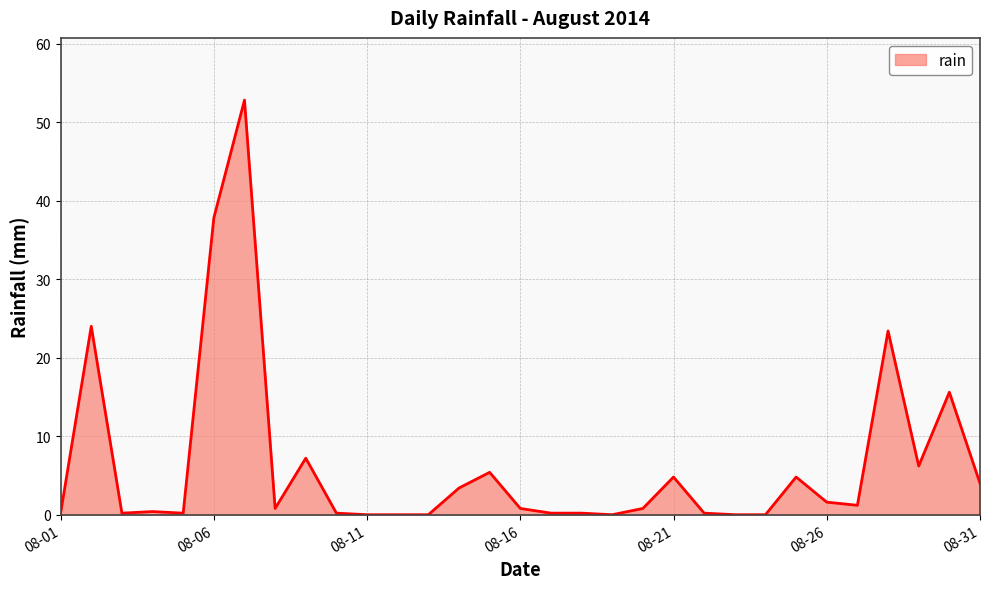

What is the difference between the maximum and minimum values?

52.8